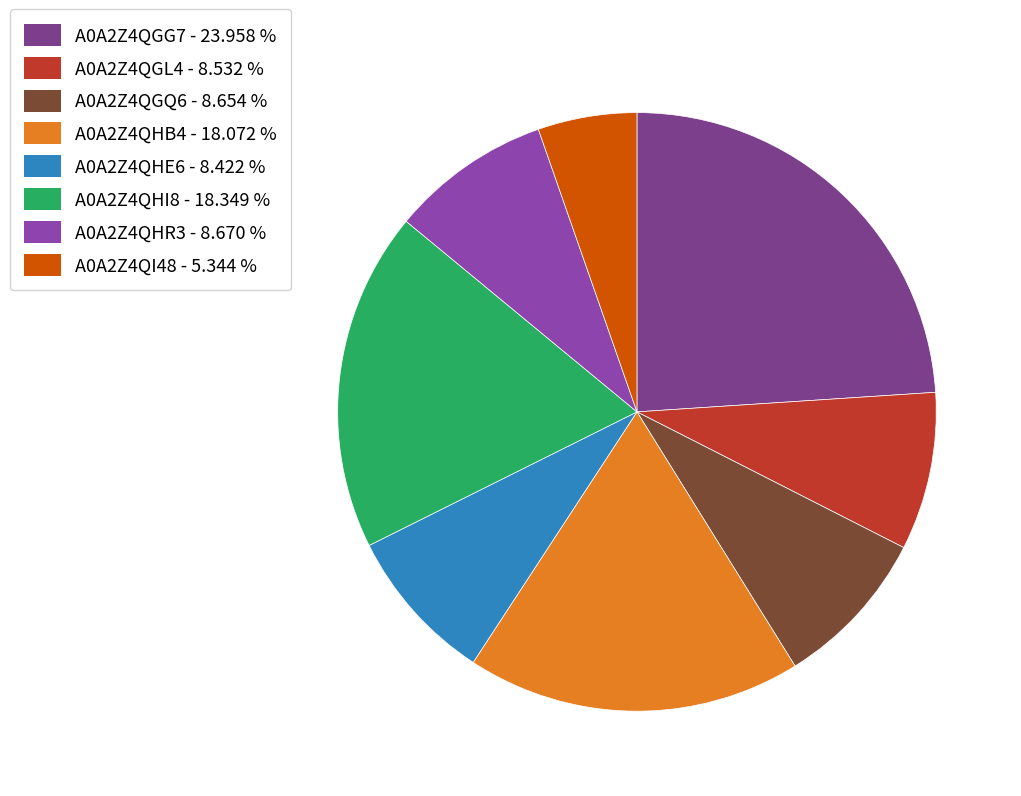

How many slices are in this pie chart?

8